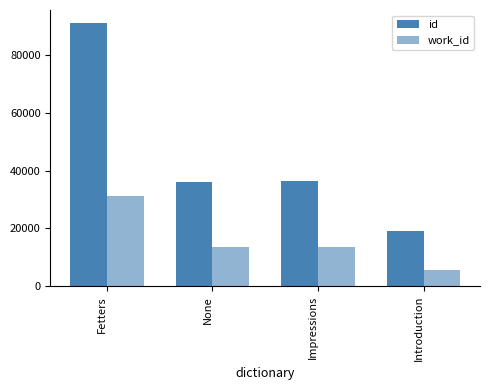

How many categories are shown in the chart?

4